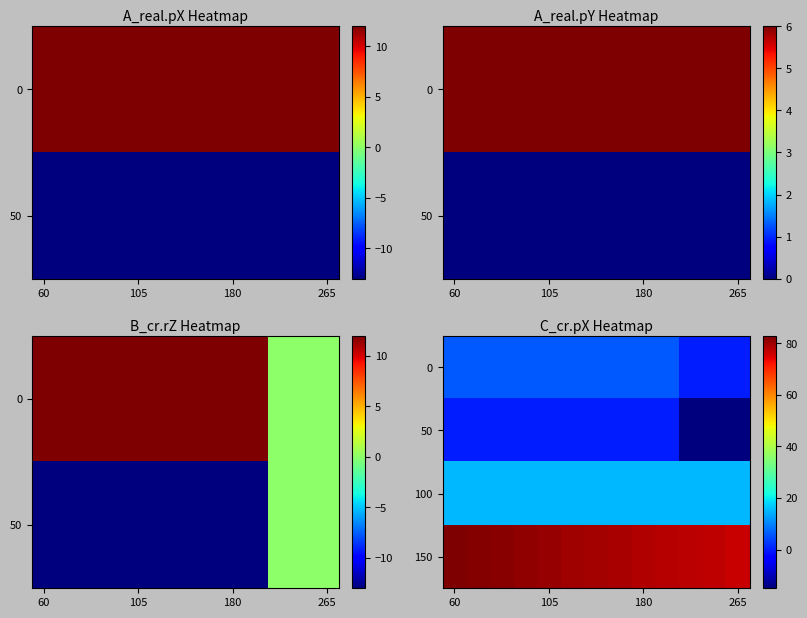

What is the sum of all 100 values?

195.0